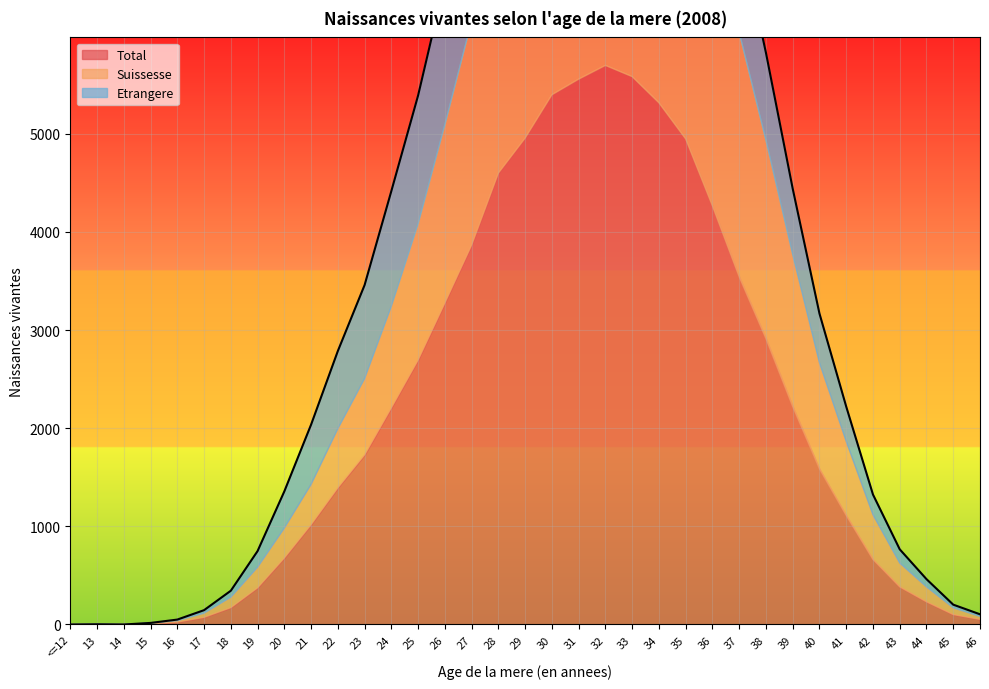

What is the label of the 19th point from the right?

28